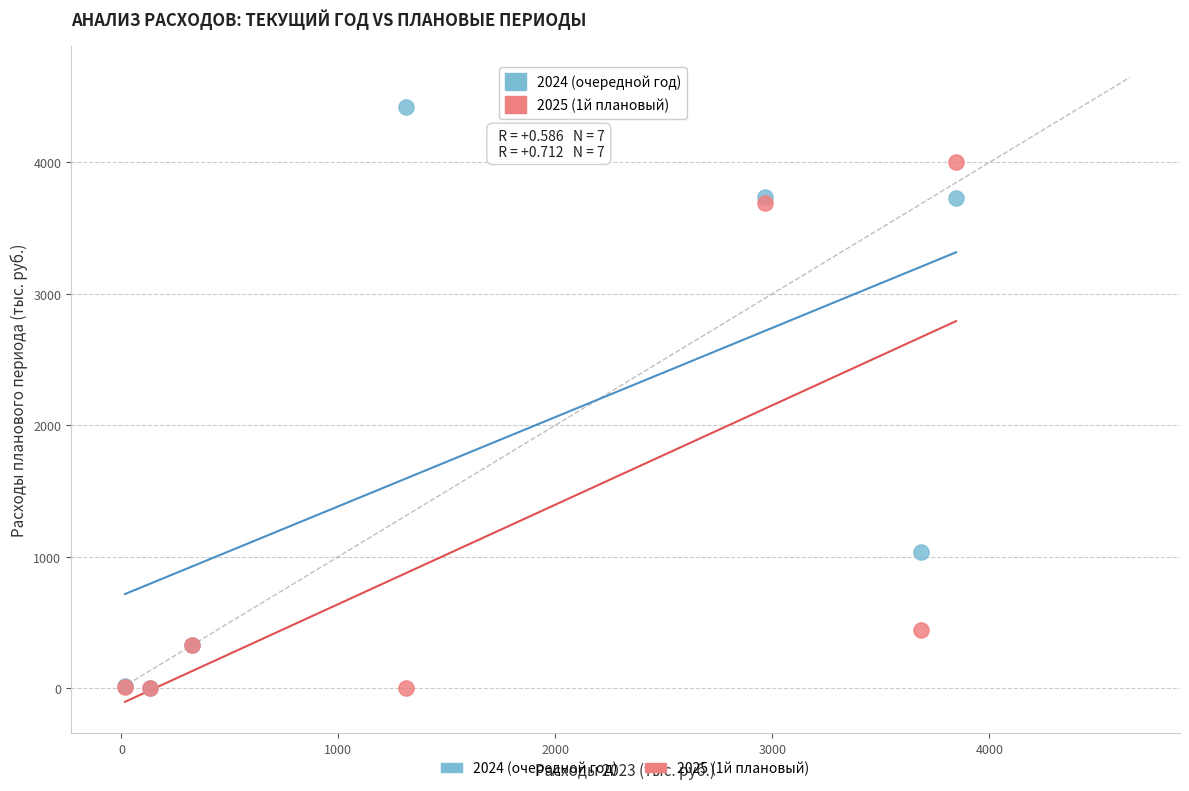

Which series has the widest spread of Y values?

2024 (очередной год)